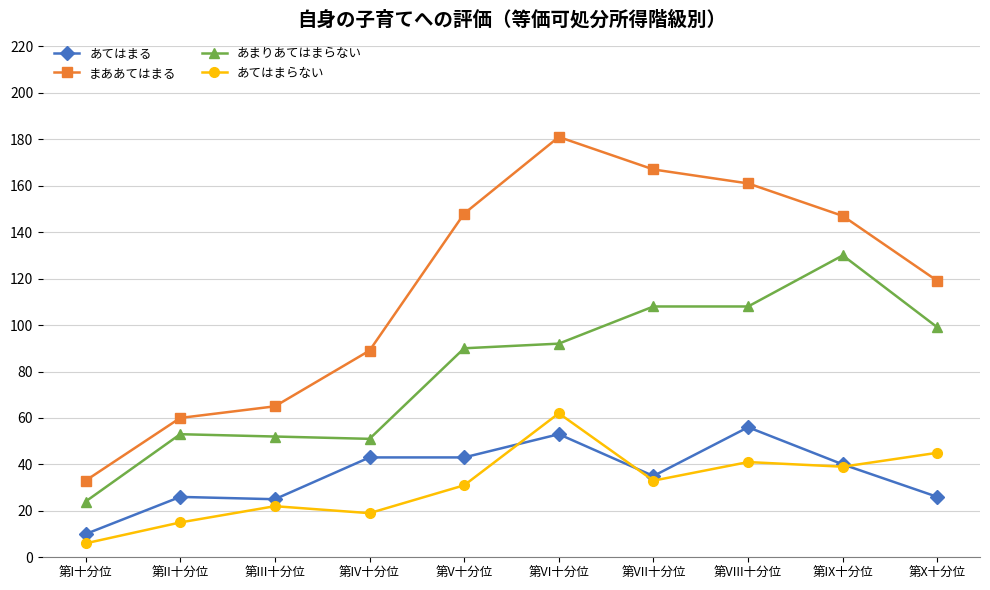

Reading right to left, what are all the values shown in this chart?

あてはまる: 26	40	56	35	53	43	43	25	26	10
まああてはまる: 119	147	161	167	181	148	89	65	60	33
あまりあてはまらない: 99	130	108	108	92	90	51	52	53	24
あてはまらない: 45	39	41	33	62	31	19	22	15	6